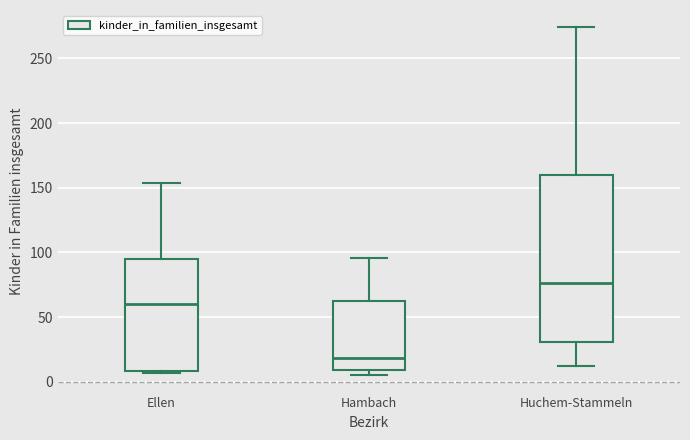

Where is the upper edge of the box for Ellen on the y-axis? The values are not printed on the chart, so give them approximately, as read against the axis.

95